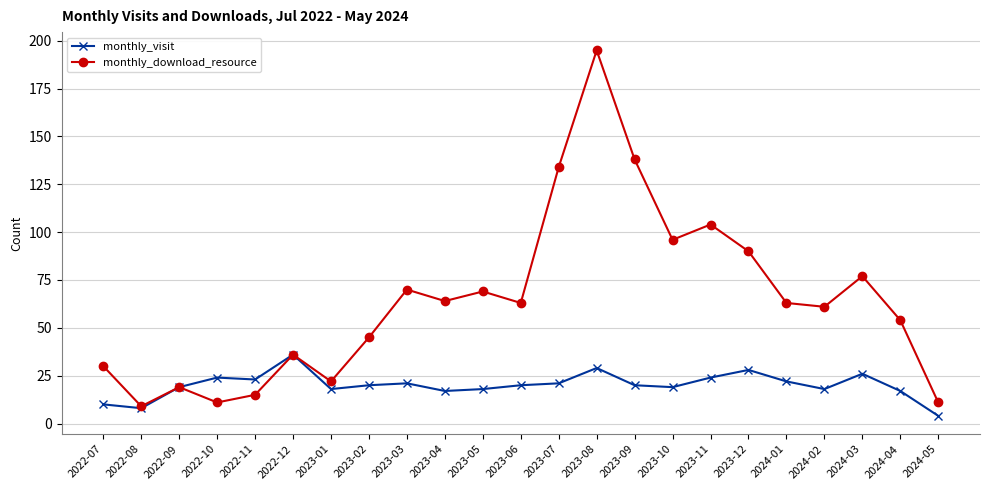

True or false: monthly_download_resource has more than 0 points higher than both neighbors.

True